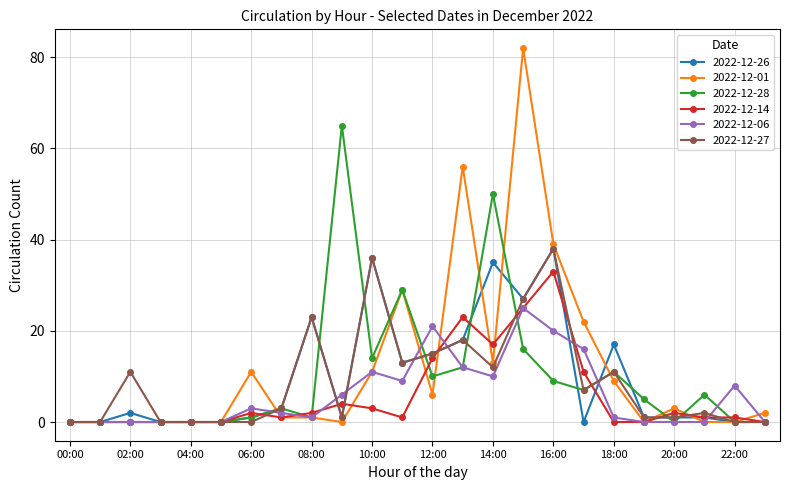

What is the highest value of the 2022-12-06 series?

25